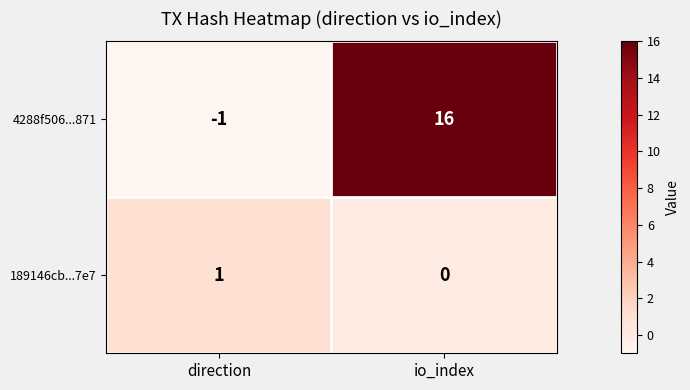

At which category is the sum across all series the highest?

io_index